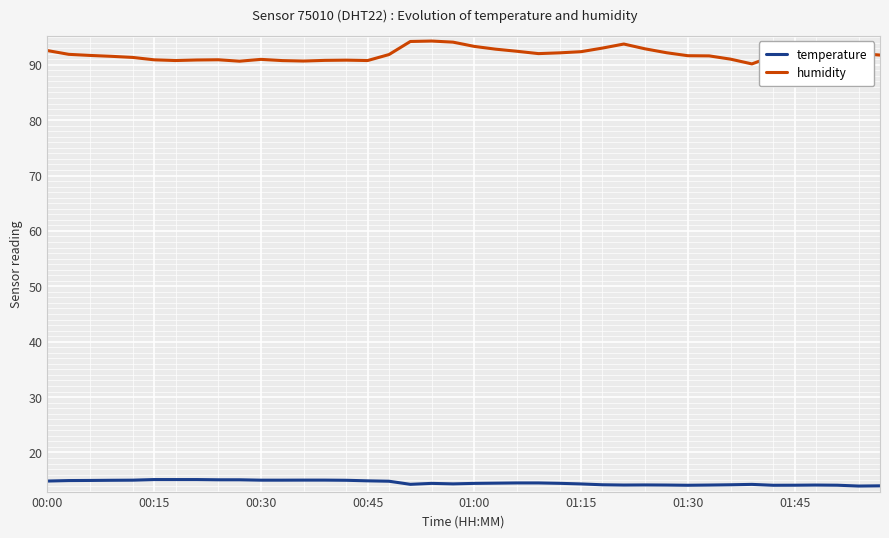

Rank the series by their average value, from highest to lowest.

humidity, temperature